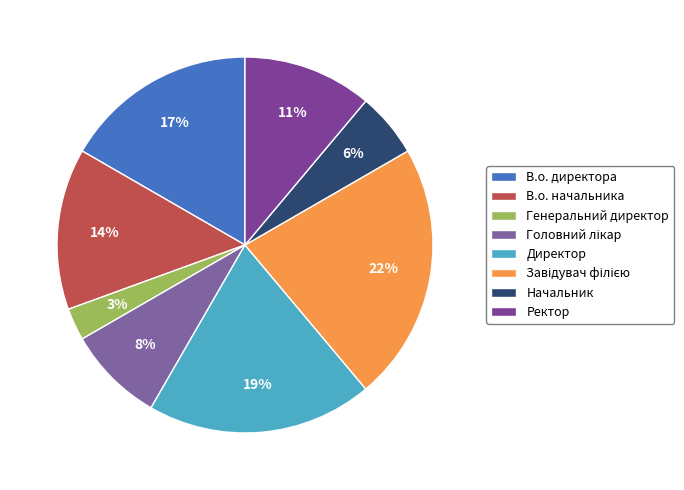

How many segments does this pie chart have?

8